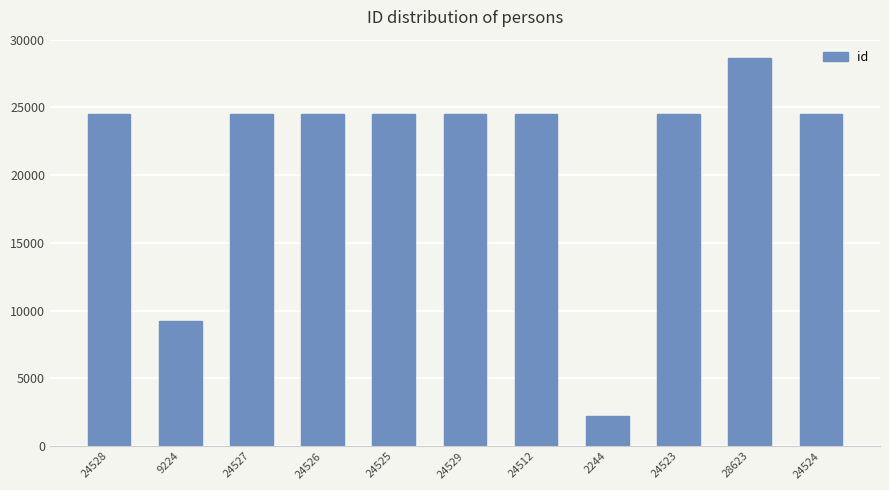

What is the label of the 8th bar from the left?

2244